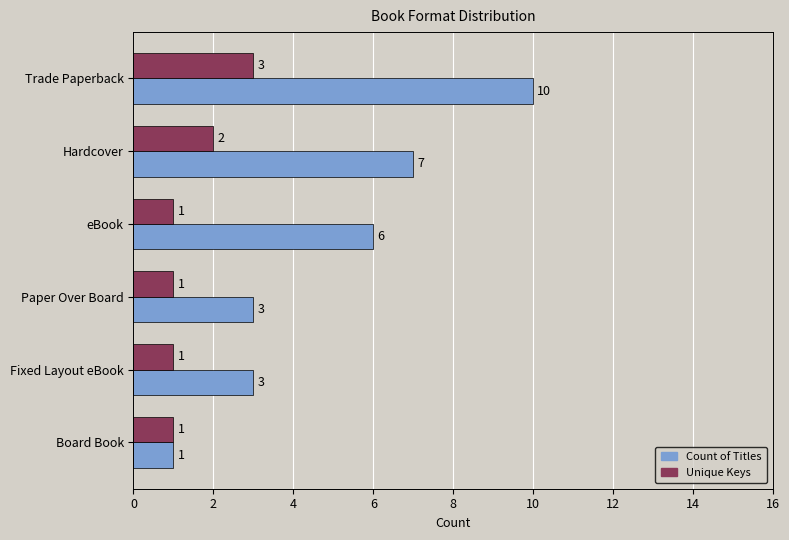

What is the sum of all Count of Titles values?

30